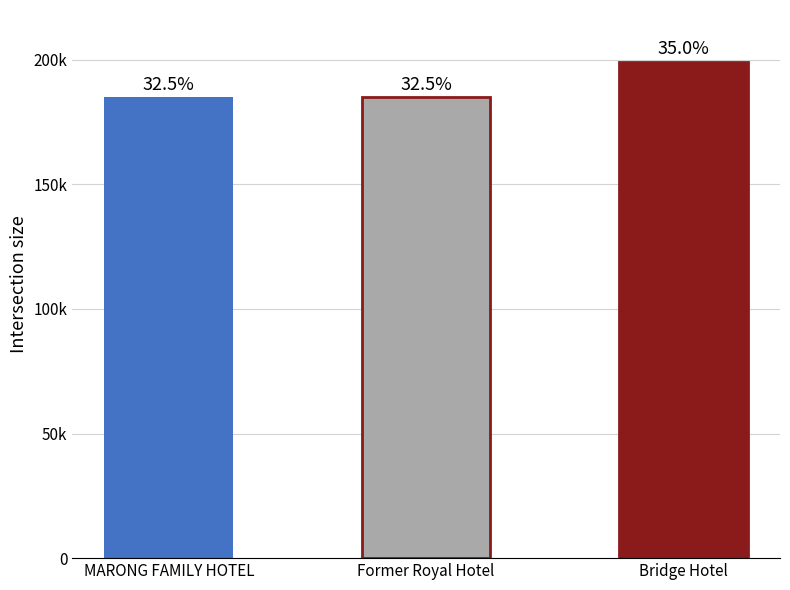

List the labels in order of value, largest first.

Bridge Hotel, Former Royal Hotel, MARONG FAMILY HOTEL